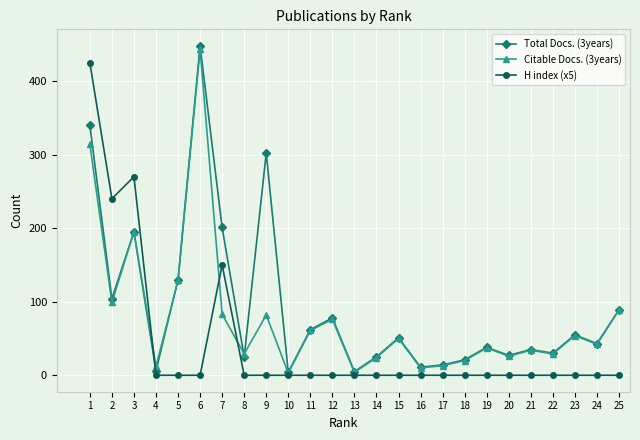

Between which two adjacent categories do H index (x5) and Total Docs. (3years) first intersect?

3 and 4